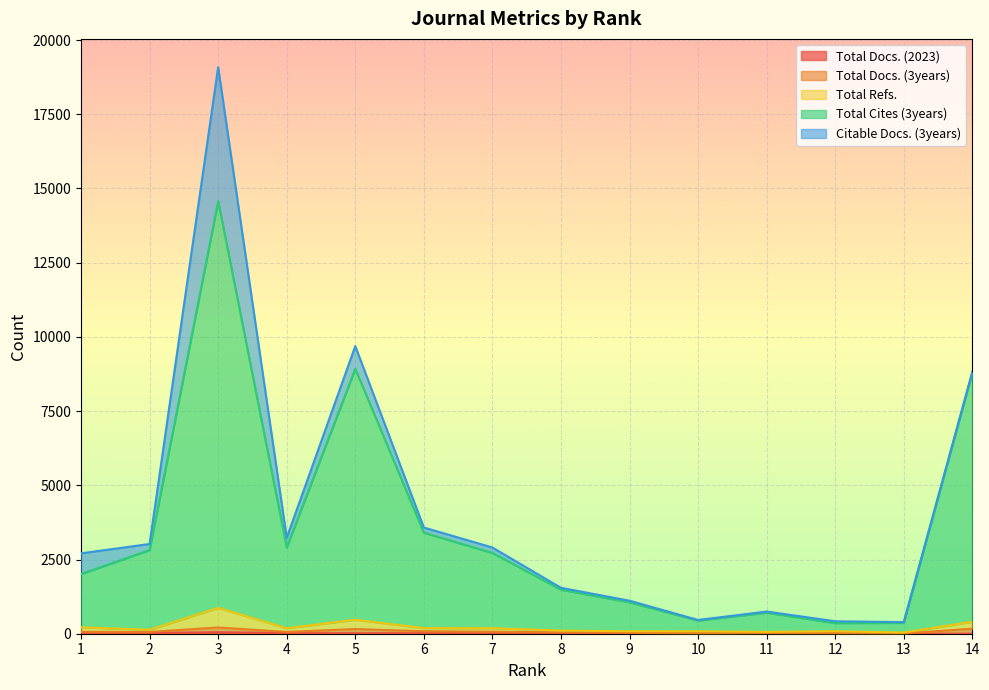

What is the highest value of the Total Cites (3years) series?

14573